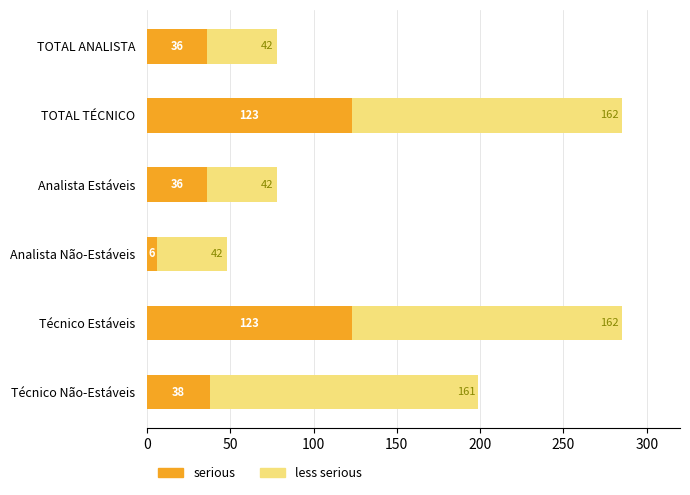

What are all the series names shown in the legend?

serious, less serious